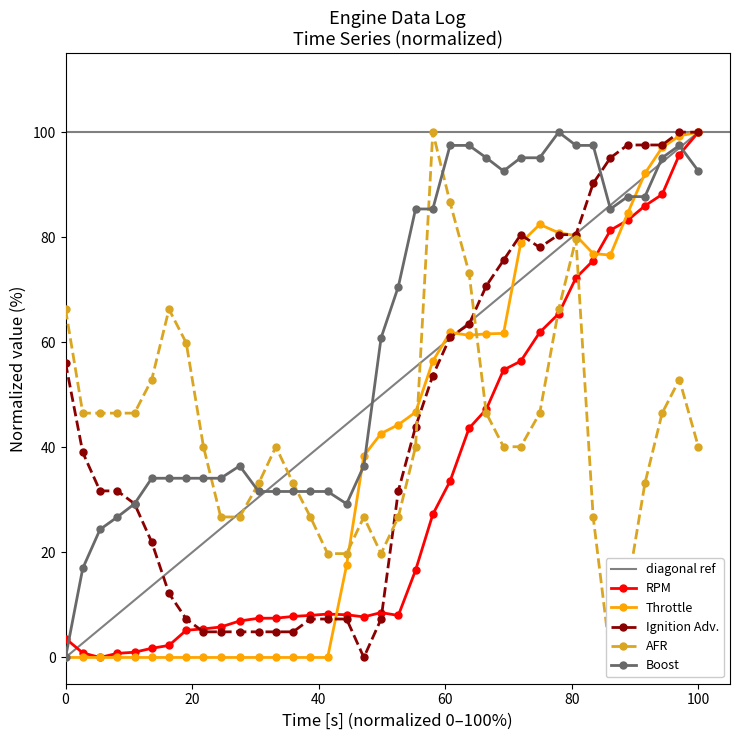

How many categories are shown in the chart?

37